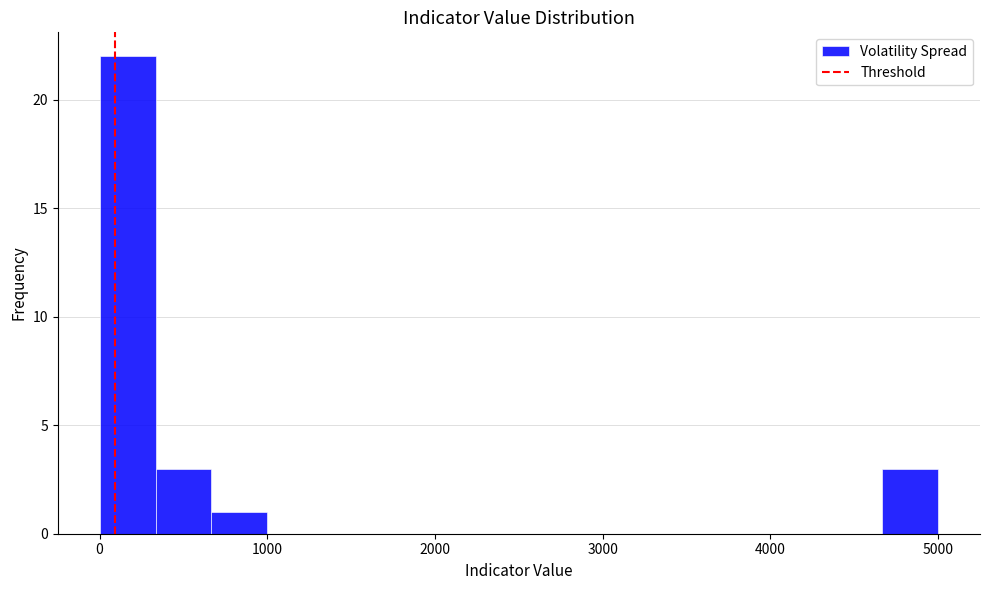

Read against the x-axis, roughly where is the centre of the tallest bar?

200